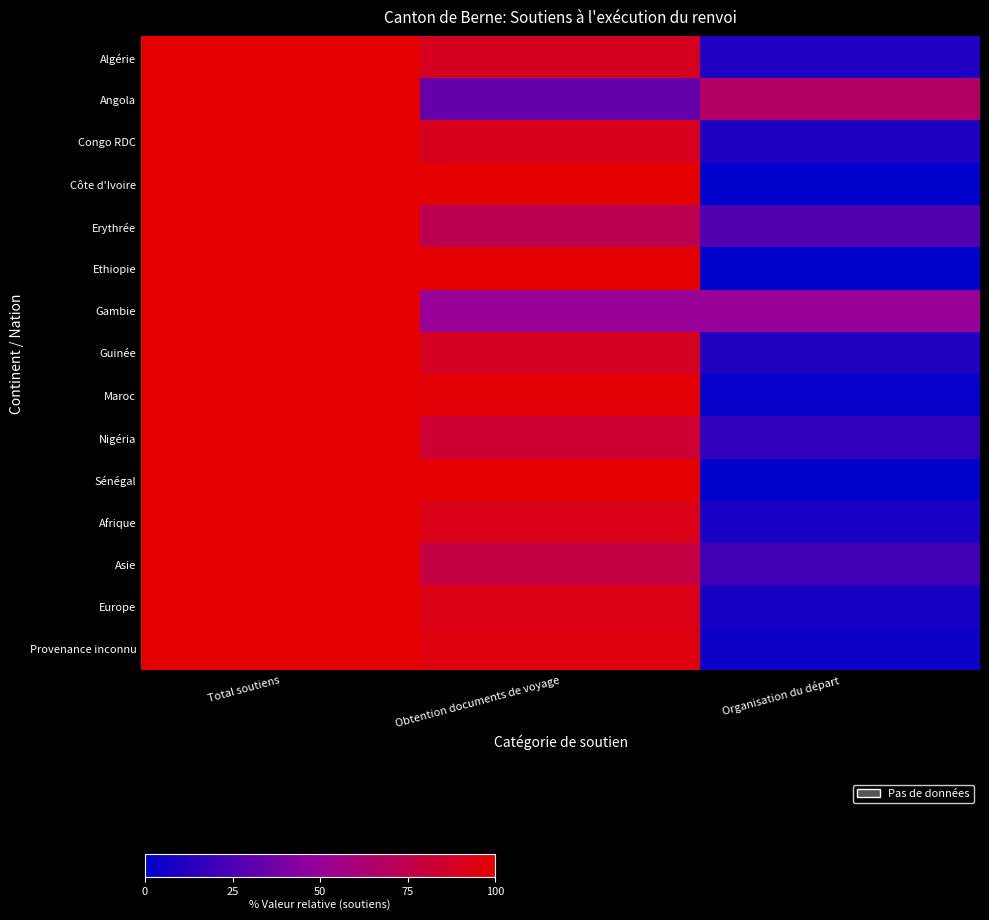

Rank the series by their maximum value, from lowest to highest.

Algérie, Angola, Congo RDC, Côte d'Ivoire, Erythrée, Ethiopie, Gambie, Guinée, Maroc, Nigéria, Sénégal, Afrique, Asie, Europe, Provenance inconnu